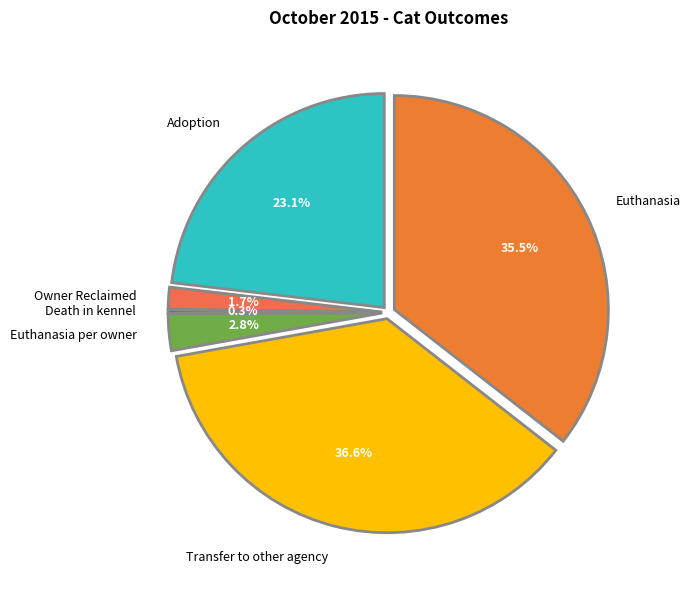

To the nearest percent, what is the combined percentage of Transfer to other agency and Owner Reclaimed?

38%